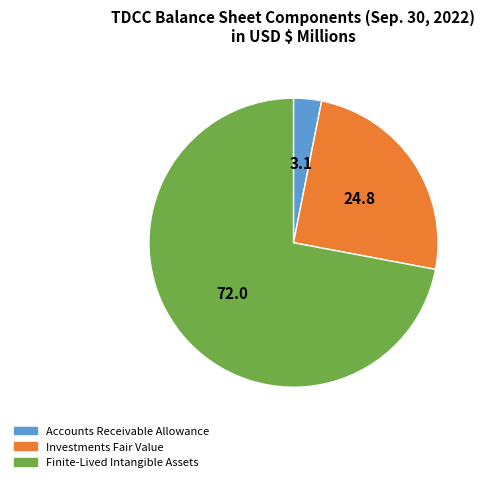

What is the majority slice?

Finite-Lived Intangible Assets